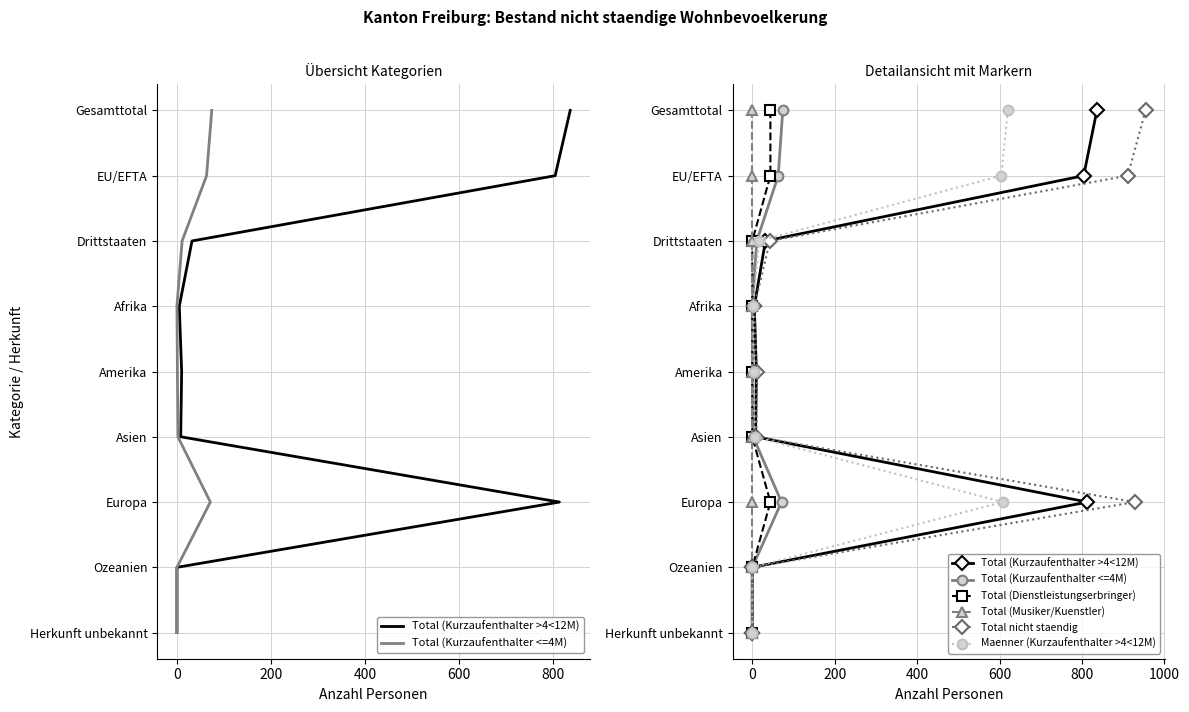

How many categories are shown in the chart?

9